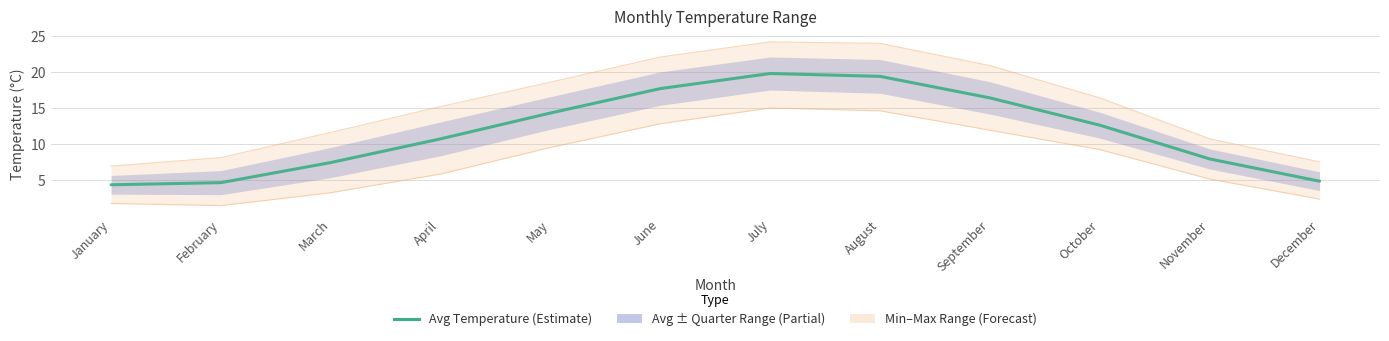

What is the maximum value shown in the chart?

19.8